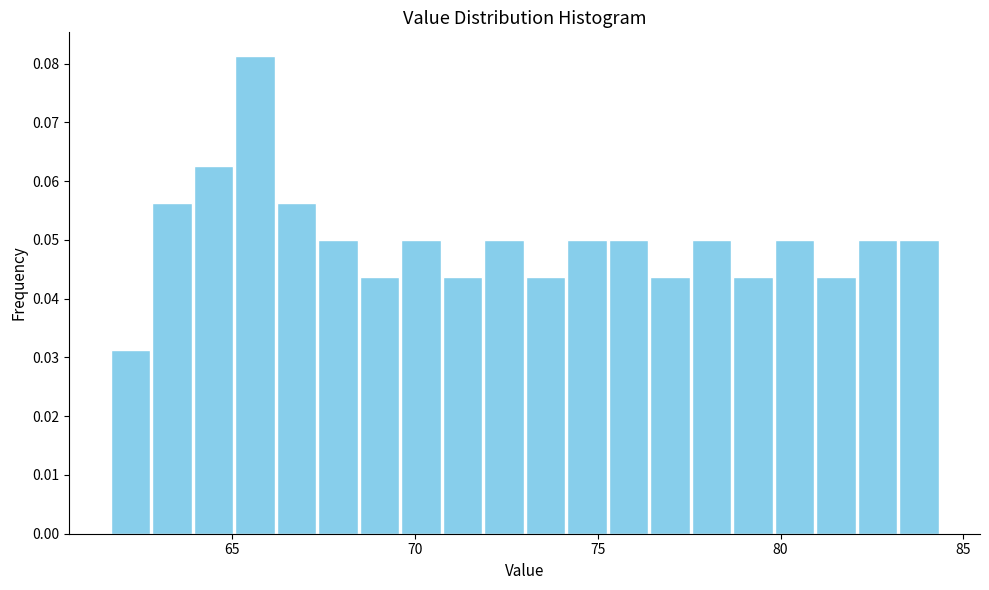

Around what value on the x-axis is the tallest bar? Give the approximate position of its centre, as read against the axis.

65.5